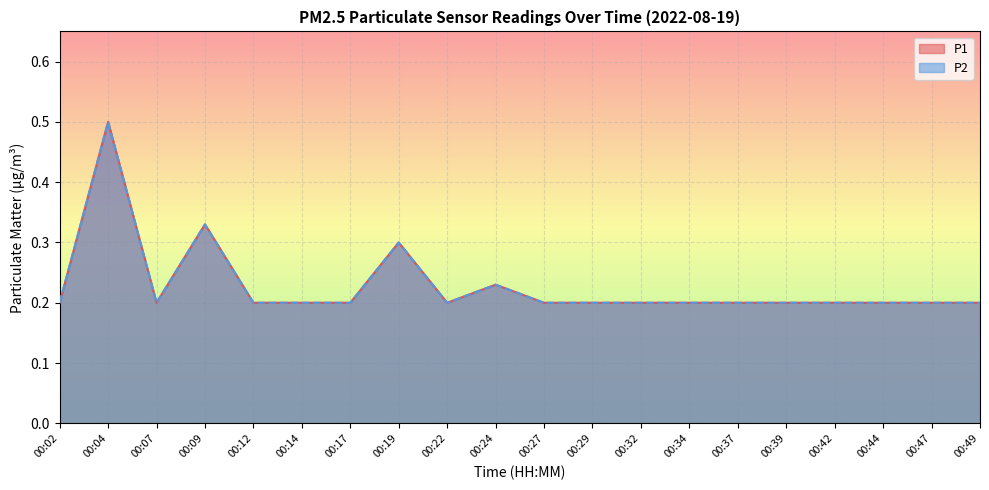

Which category has the highest value in the P1 series?

00:04